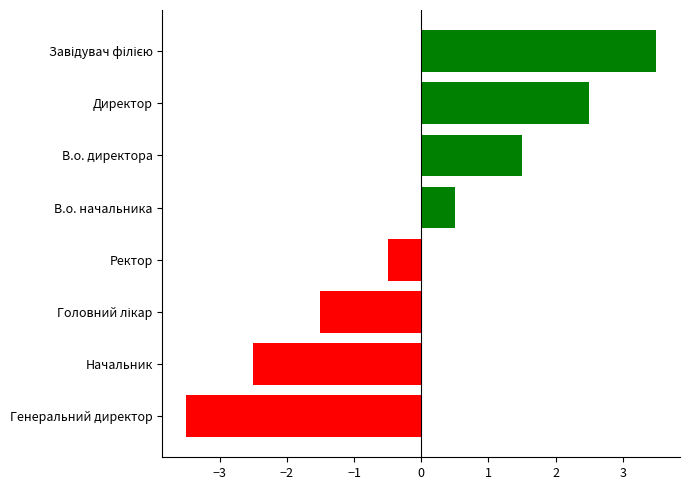

What is the greatest value displayed?

3.5